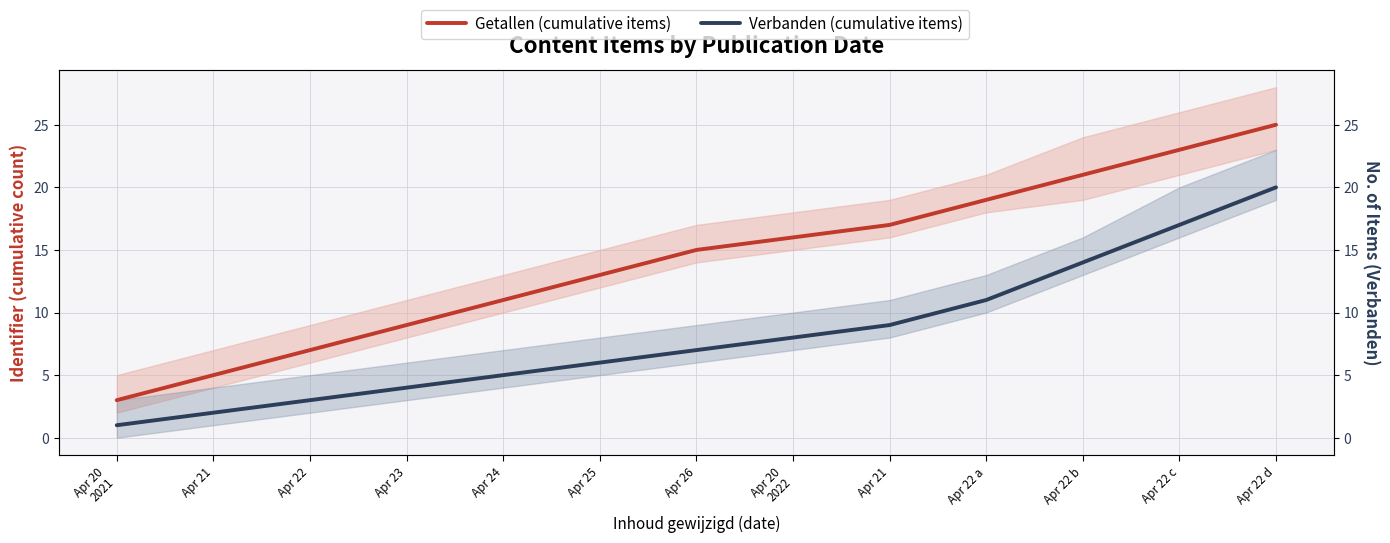

Rank the series by their maximum value, from lowest to highest.

Verbanden (cumulative items), Getallen (cumulative items)